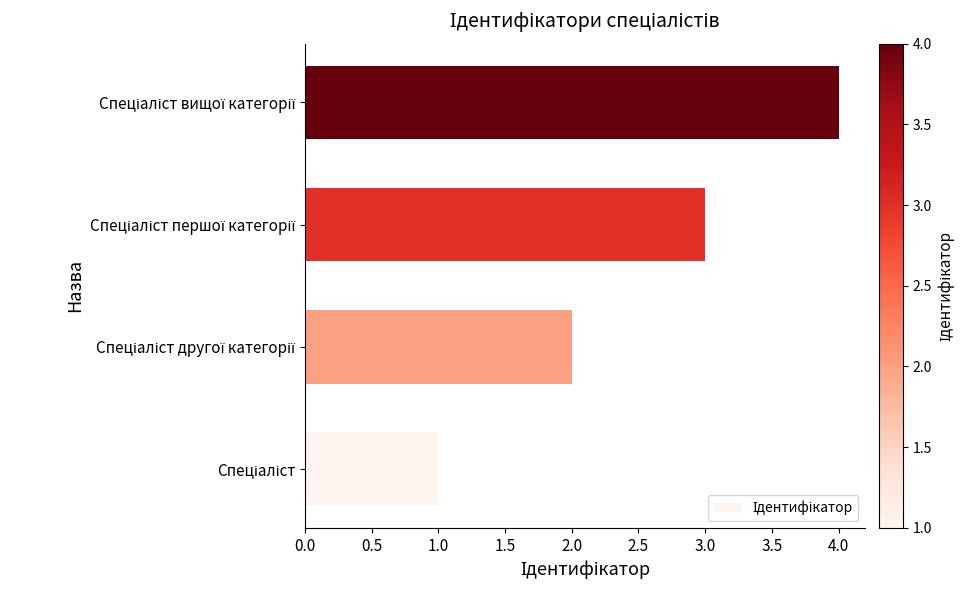

What is the sum of all values?

10